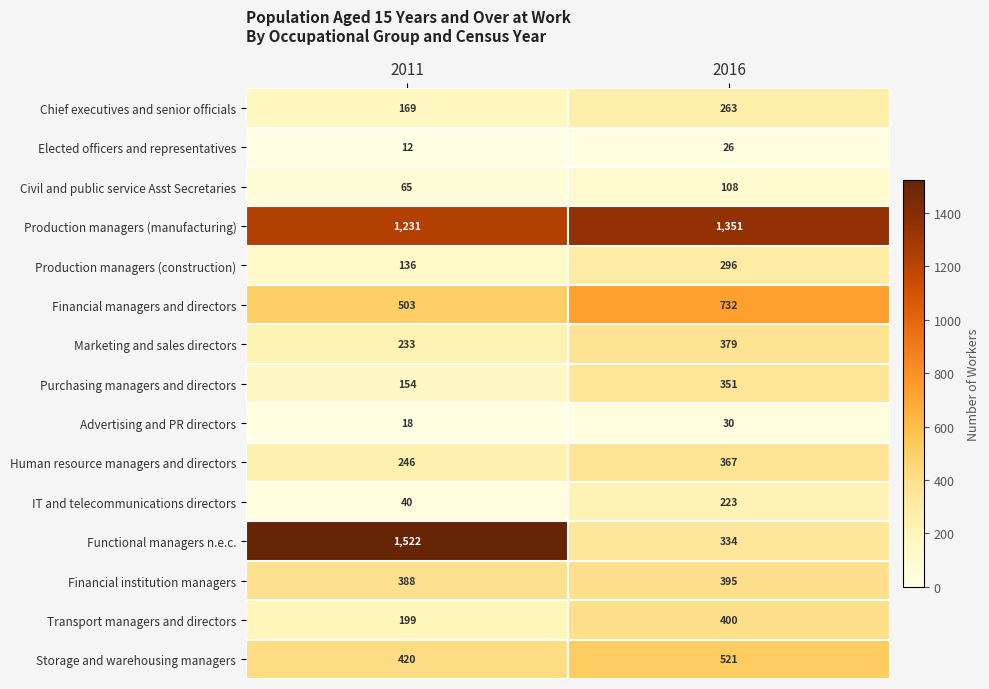

Reading left to right, transcribe all the data shown in this chart.

Chief executives and senior officials: 169	263
Elected officers and representatives: 12	26
Civil and public service Asst Secretaries: 65	108
Production managers (manufacturing): 1231	1351
Production managers (construction): 136	296
Financial managers and directors: 503	732
Marketing and sales directors: 233	379
Purchasing managers and directors: 154	351
Advertising and PR directors: 18	30
Human resource managers and directors: 246	367
IT and telecommunications directors: 40	223
Functional managers n.e.c.: 1522	334
Financial institution managers: 388	395
Transport managers and directors: 199	400
Storage and warehousing managers: 420	521